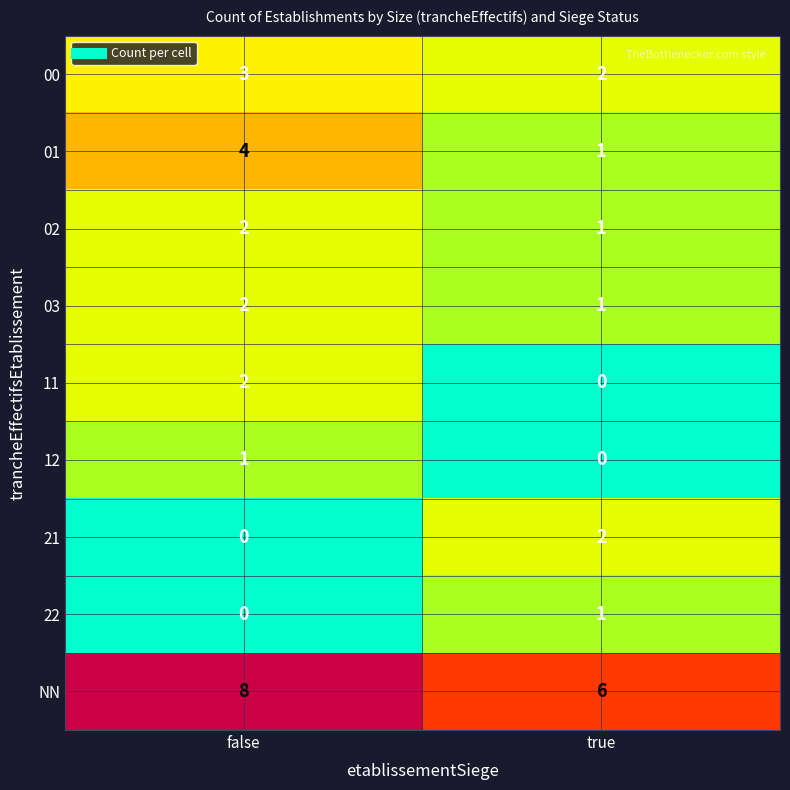

Reading right to left, extract all data points from this chart.

00: 2	3
01: 1	4
02: 1	2
03: 1	2
11: 0	2
12: 0	1
21: 2	0
22: 1	0
NN: 6	8